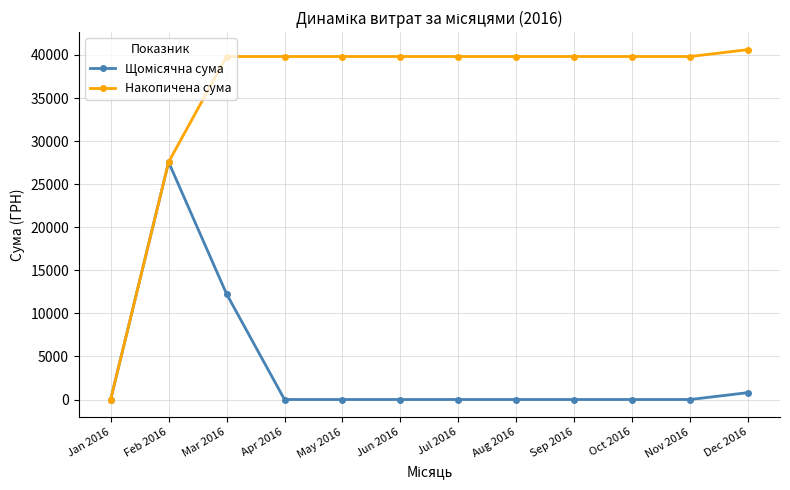

True or false: Накопичена сума has a value of 39820.8 at Sep 2016.

True